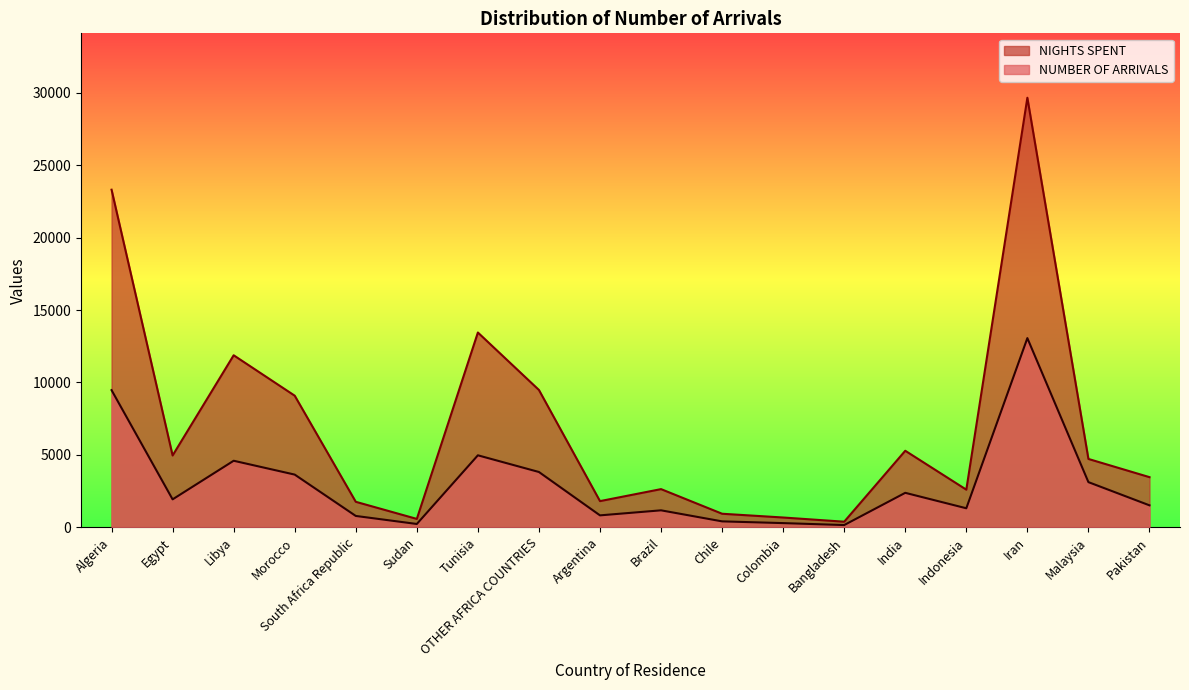

In NUMBER OF ARRIVALS, how many points are lower than both neighbors (excluding endpoints)?

5